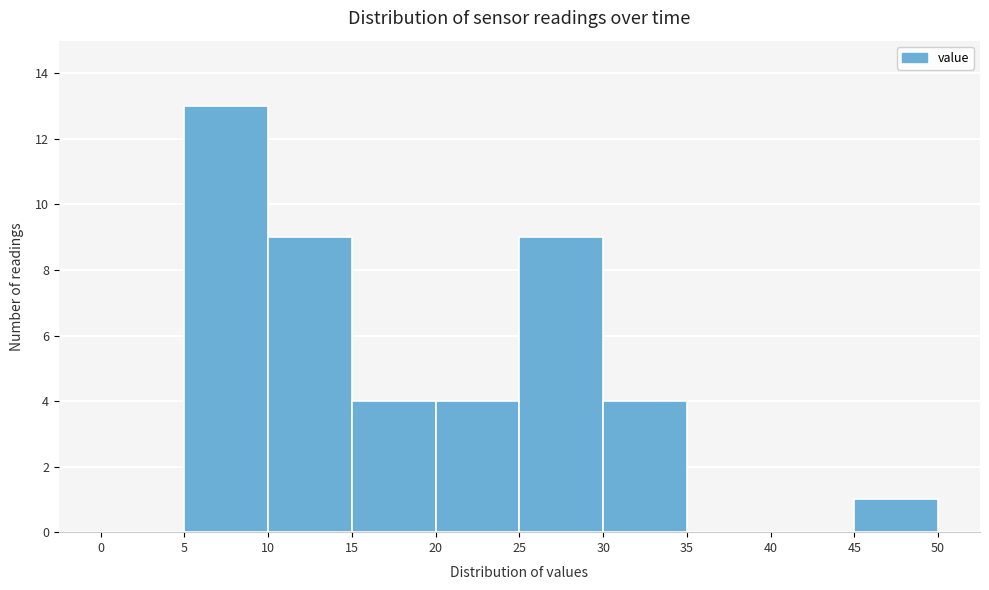

How tall is the bar that spans 25 to 30 on the x-axis? The values are not printed on the chart, so give them approximately, as read against the axis.

9